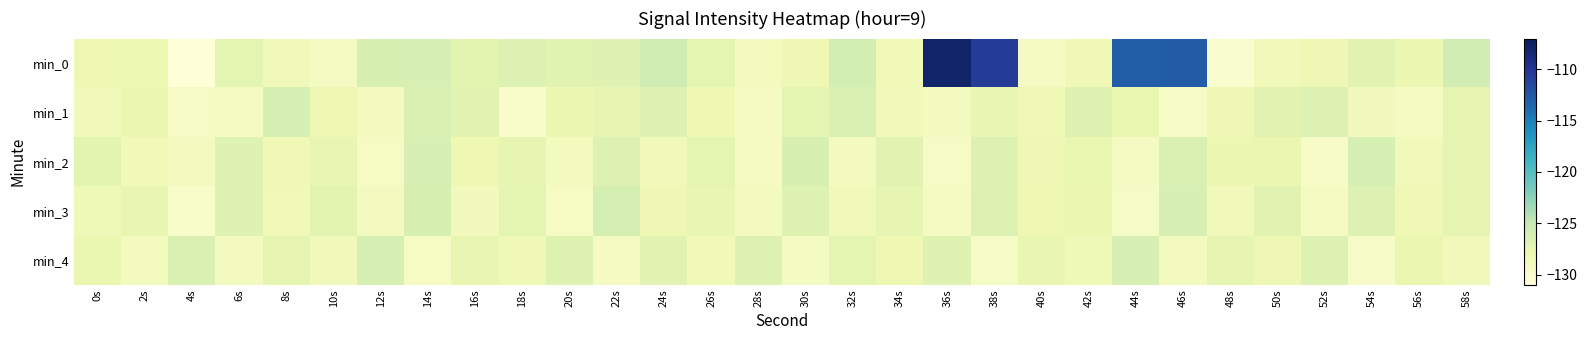

What is the minimum value shown in the chart?

-130.9